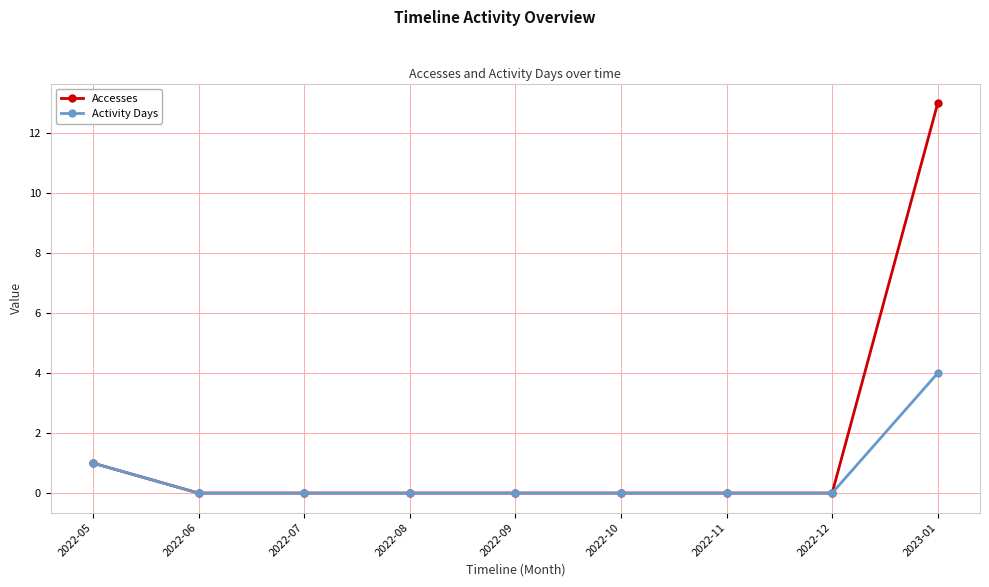

Rank the series by their average value, from highest to lowest.

Accesses, Activity Days